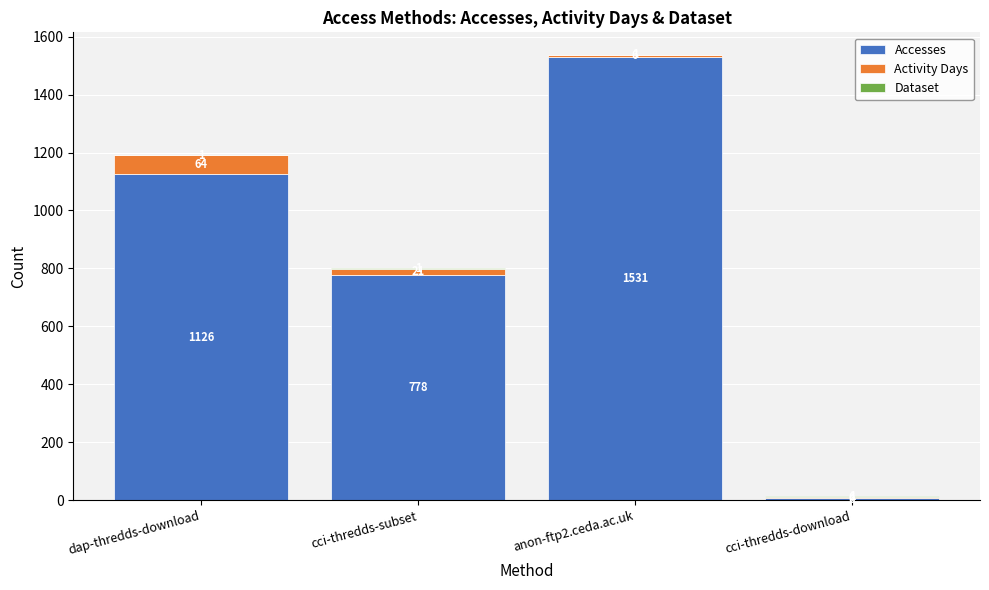

How many Accesses values are between 778 and 1531?

3